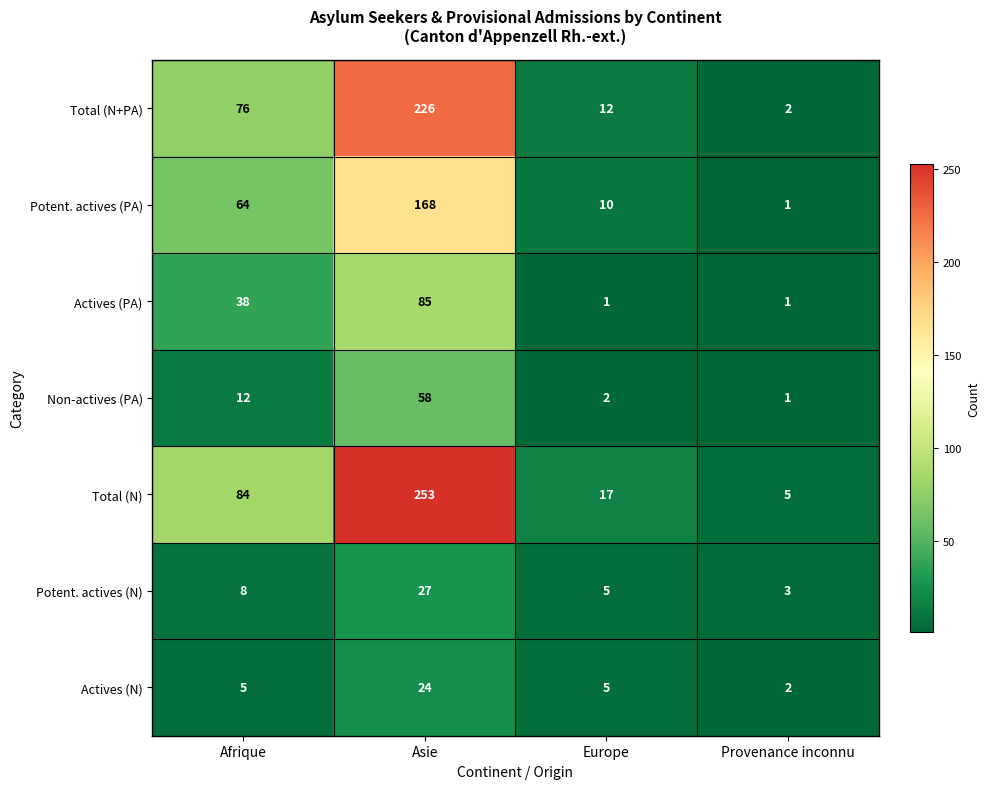

What is the greatest value displayed?

253